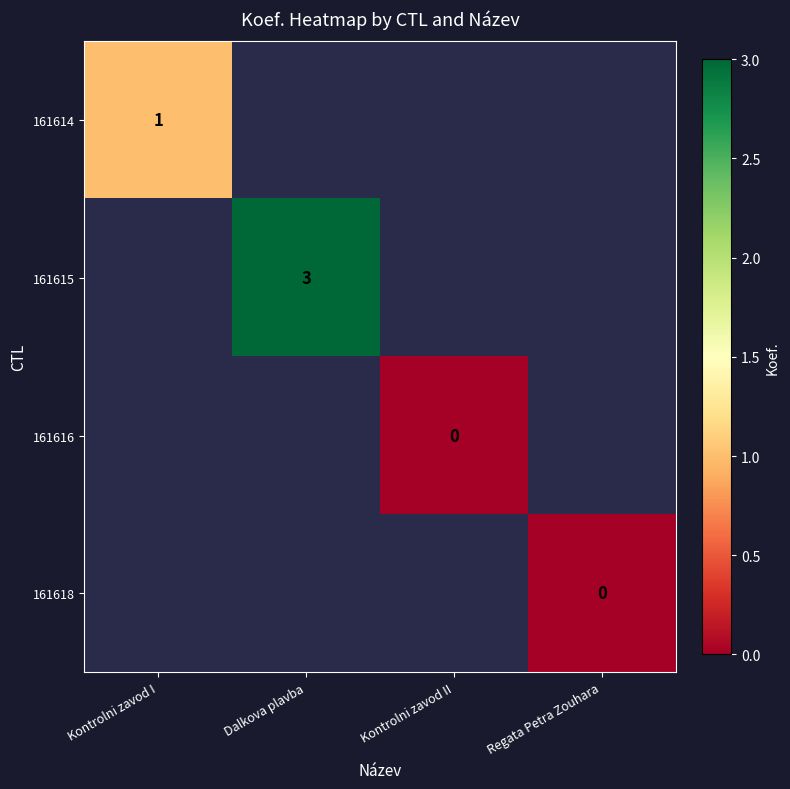

Is the value of 161615 at Dalkova plavba greater than the value of 161616 at Kontrolni zavod II?

Yes